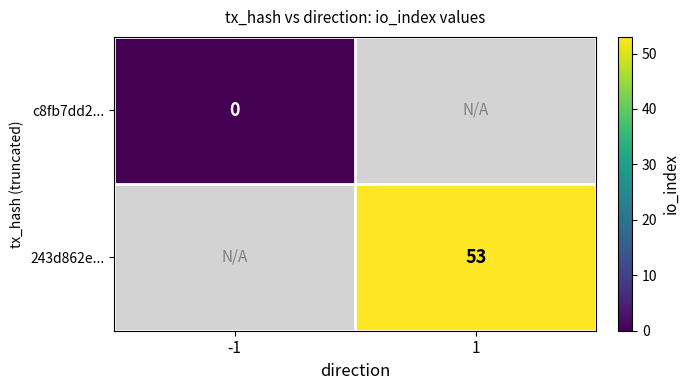

Is it true that 243d862e... equals 29 at 1?

False